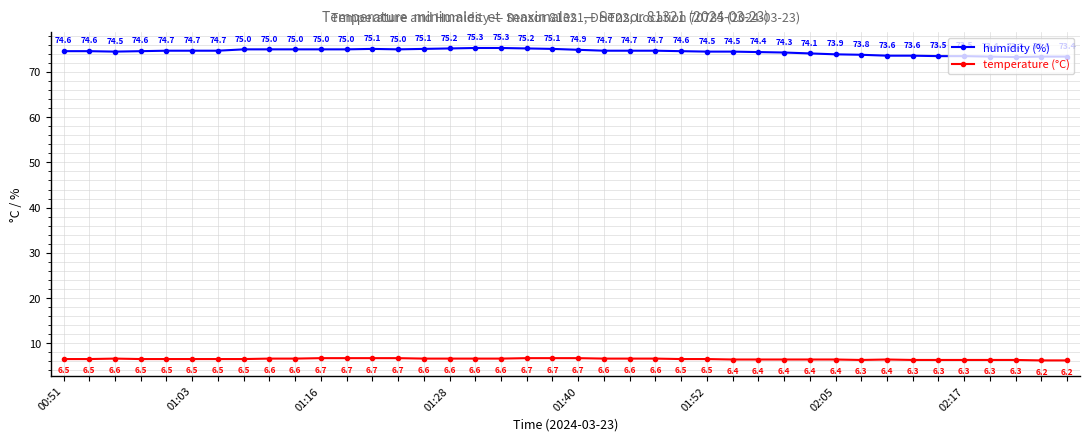

What is the greatest value displayed?

75.3